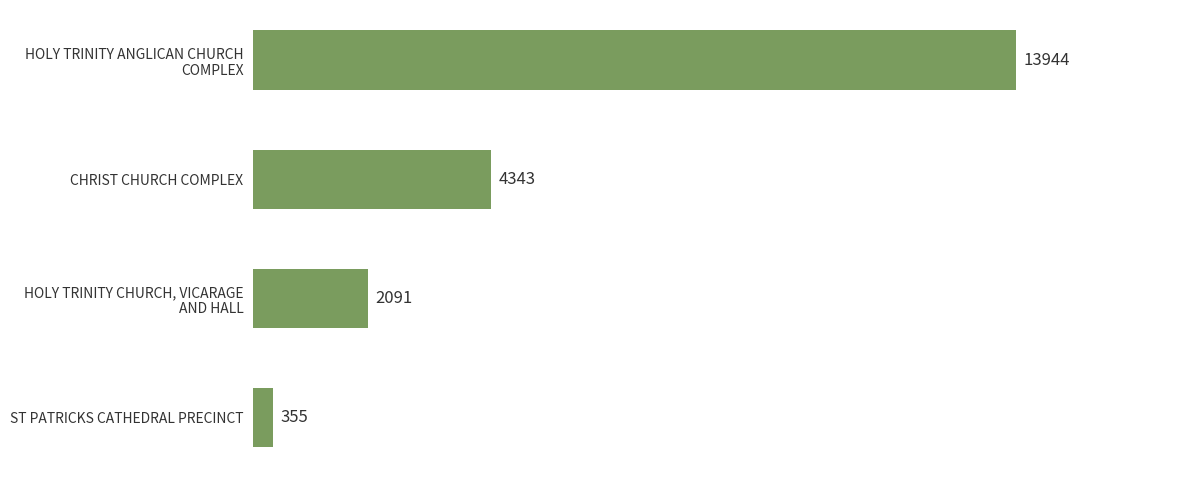

How many series are shown in this chart?

1